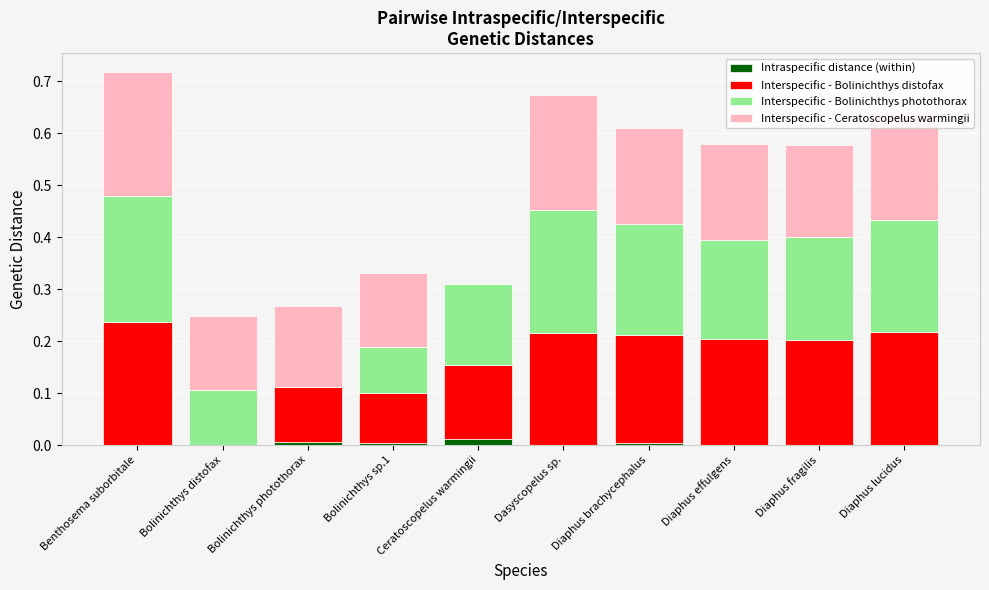

The value of Intraspecific distance (within) at Diaphus brachycephalus is 0.0. True or false?

True